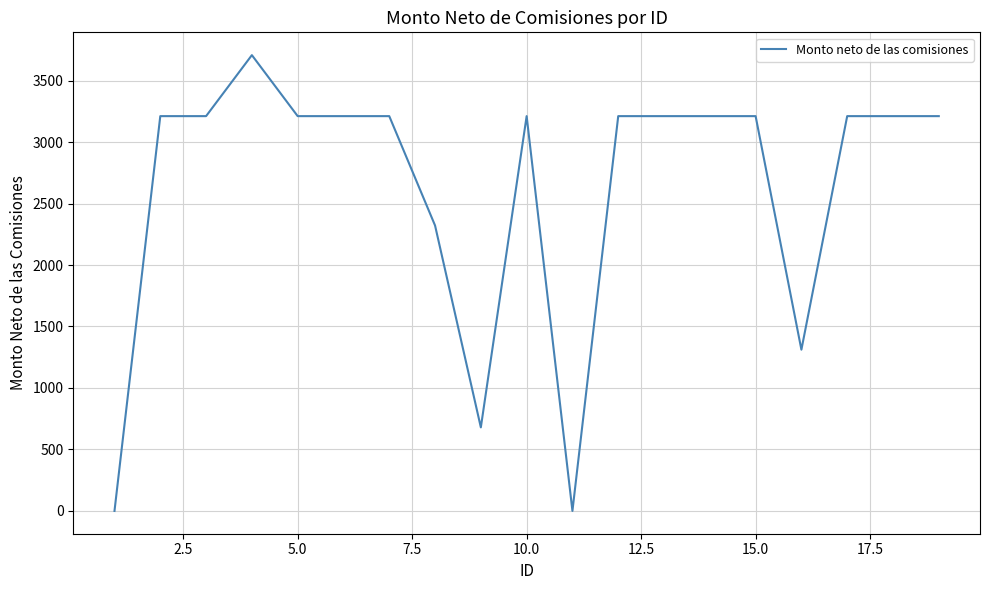

How many lines are shown in the chart?

1